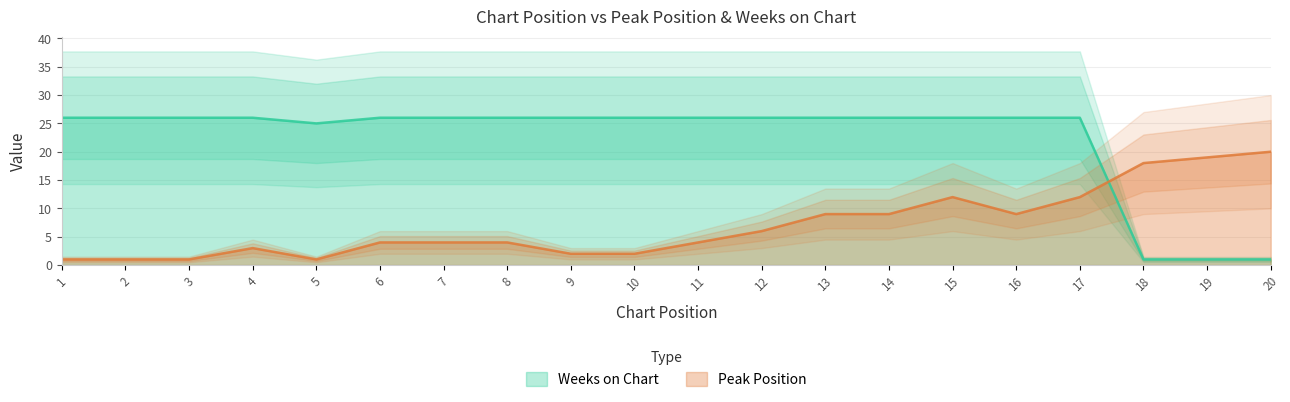

What are all the series names shown in the legend?

Peak Position, Weeks on Chart